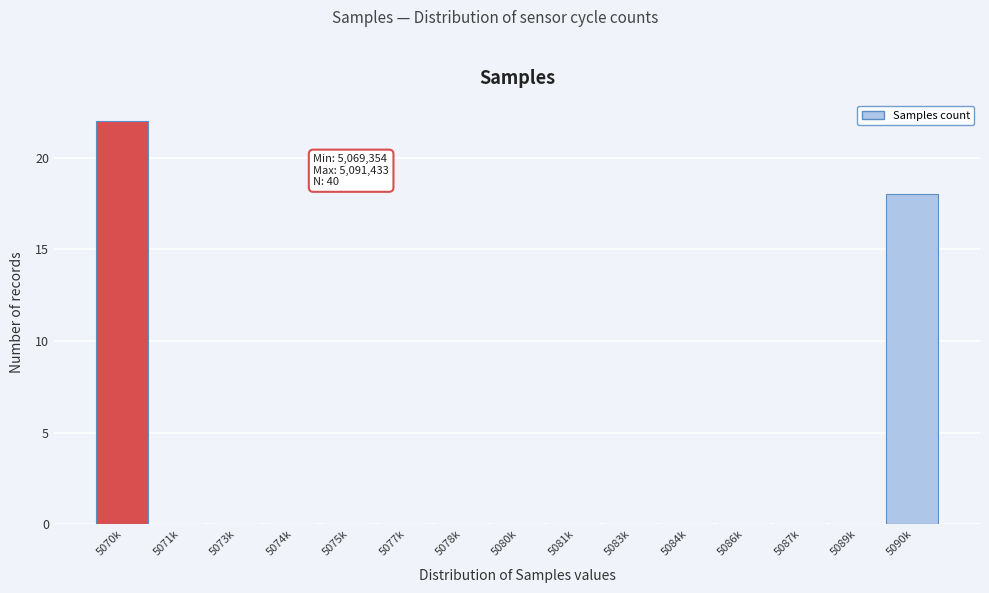

Reading left to right, extract all data points from this chart.

5070k=22	5071k=0	5073k=0	5074k=0	5075k=0	5077k=0	5078k=0	5080k=0	5081k=0	5083k=0	5084k=0	5086k=0	5087k=0	5089k=0	5090k=18